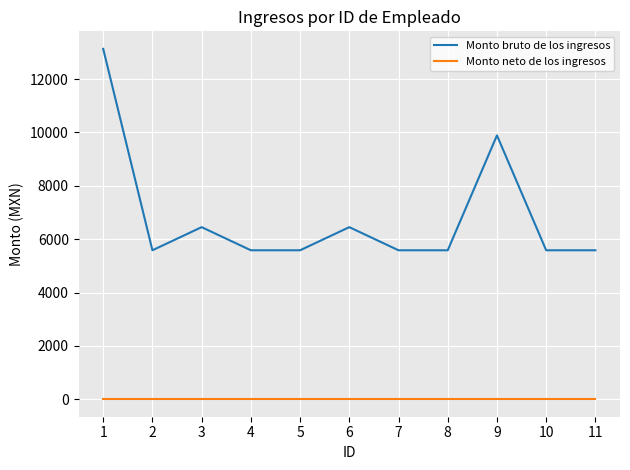

What are all the series names shown in the legend?

Monto bruto de los ingresos, Monto neto de los ingresos